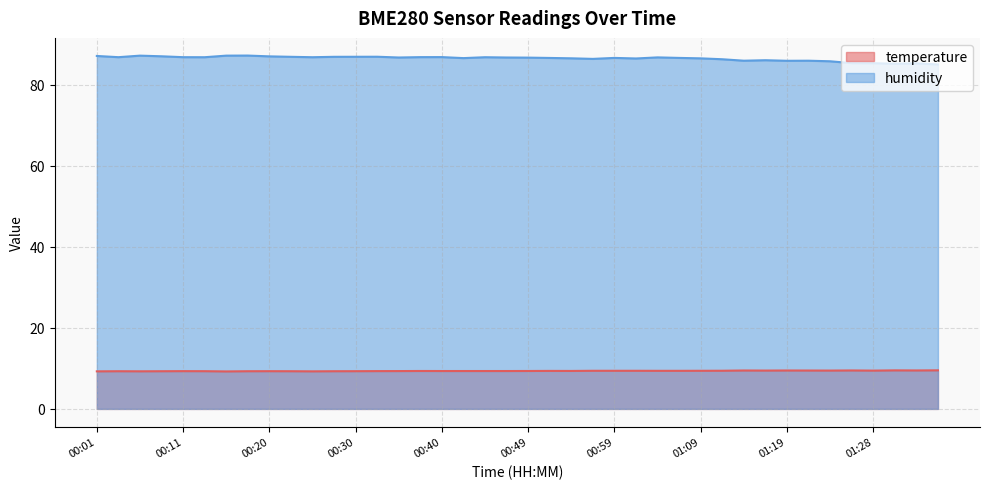

At which category is the sum across all series the highest?

00:18